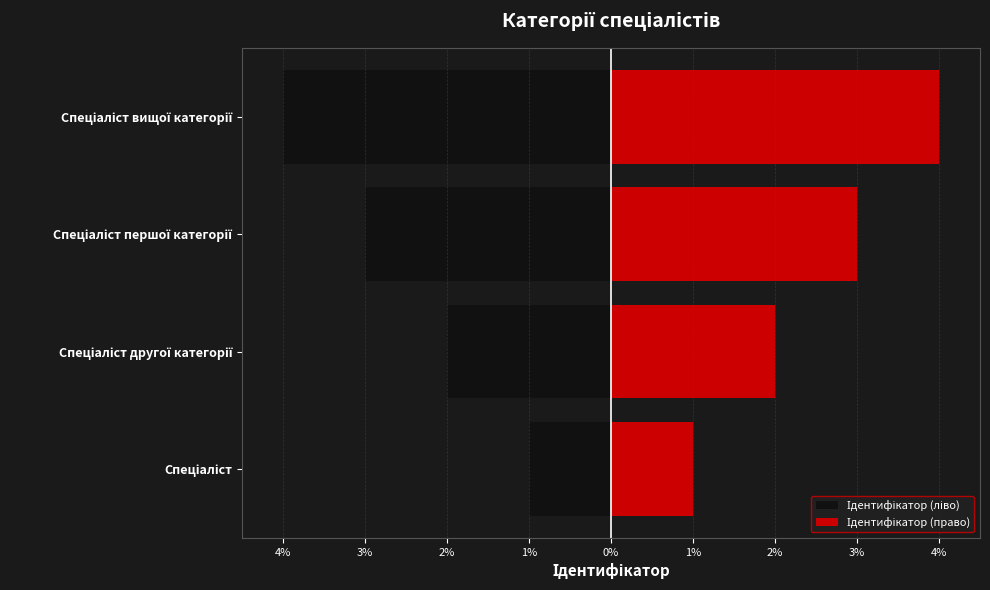

What is the sum of all Ідентифікатор (право) values?

10